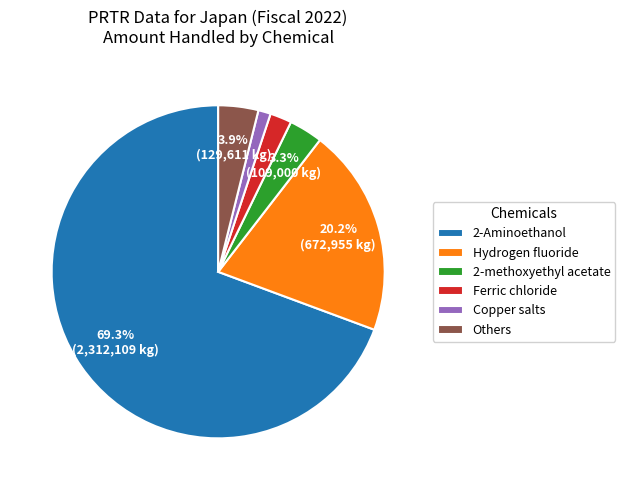

What percentage is NOT represented by 2-Aminoethanol?

30.7%